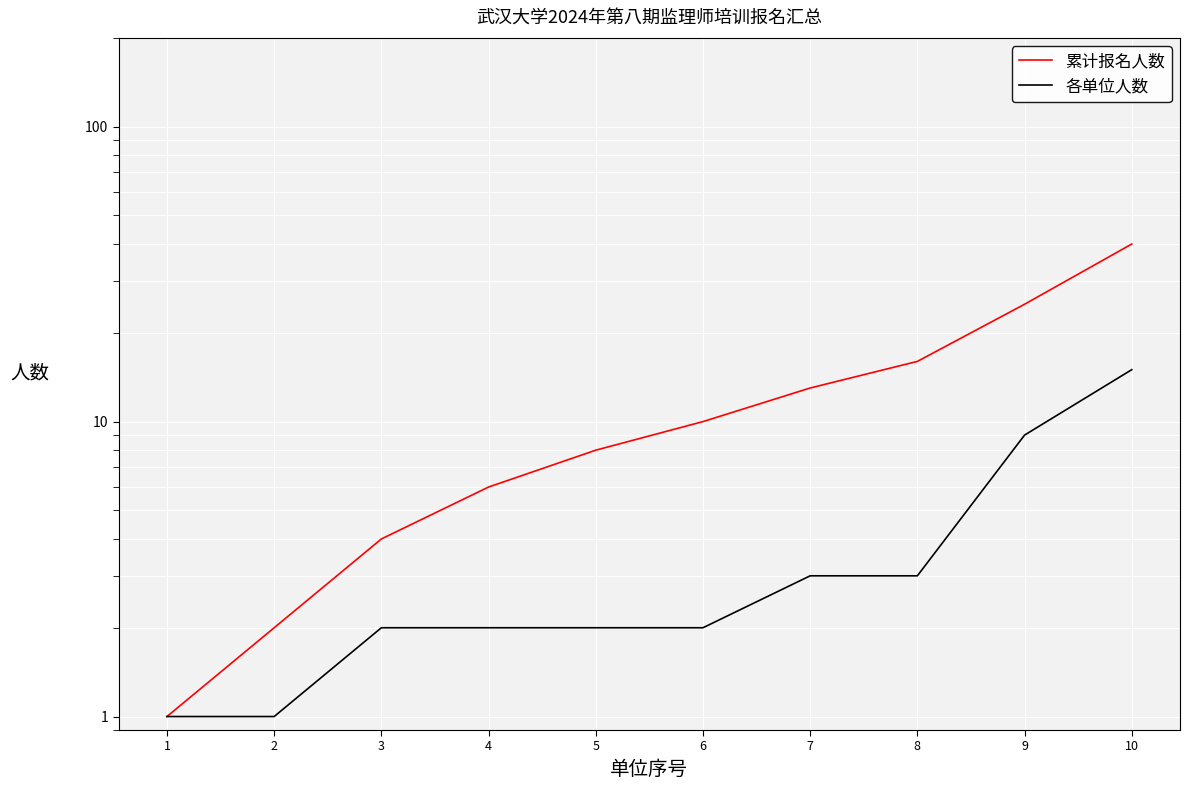

Reading left to right, what are all the values shown in this chart?

累计报名人数: 1	2	4	6	8	10	13	16	25	40
各单位人数: 1	1	2	2	2	2	3	3	9	15